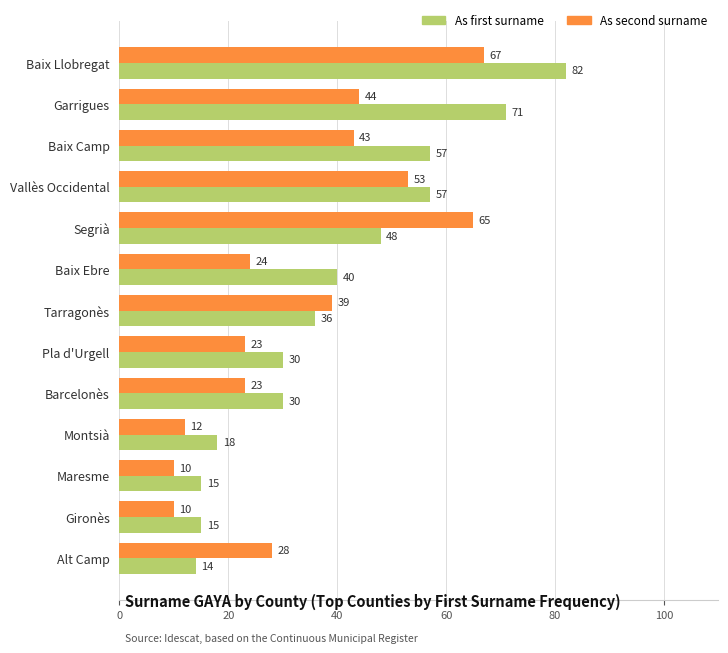

At which category is the sum across all series the highest?

Baix Llobregat